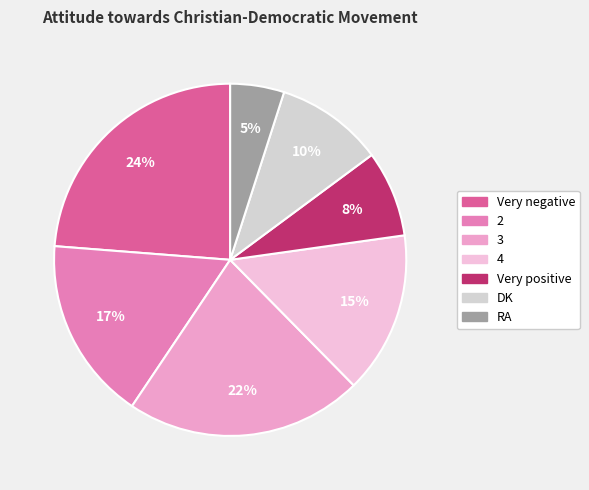

The 4 slice represents 15% of the pie. True or false?

True